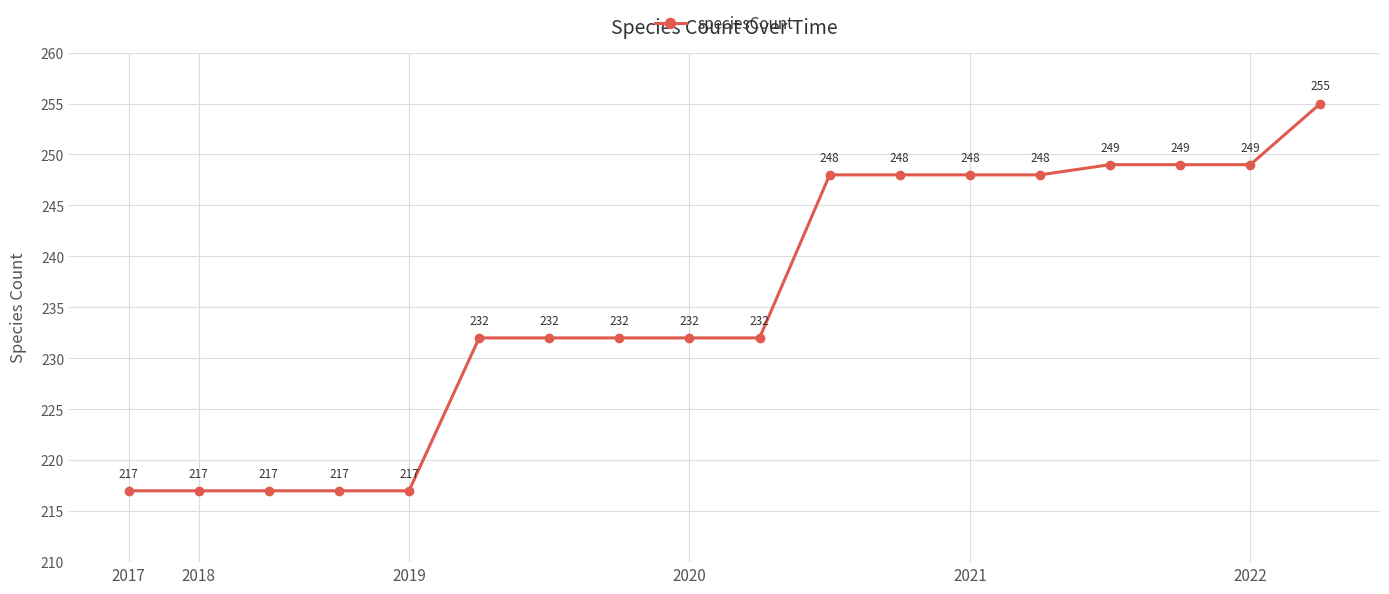

What is the average value?

236